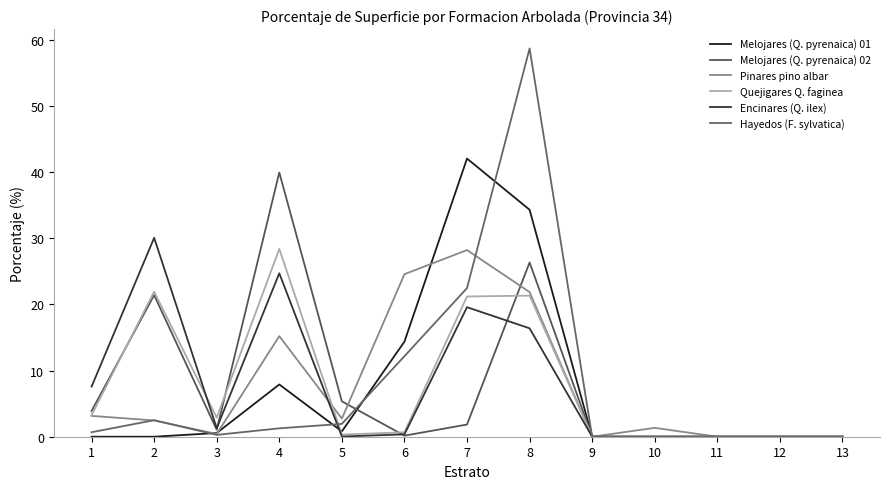

What is the highest value of the Encinares (Q. ilex) series?

30.1